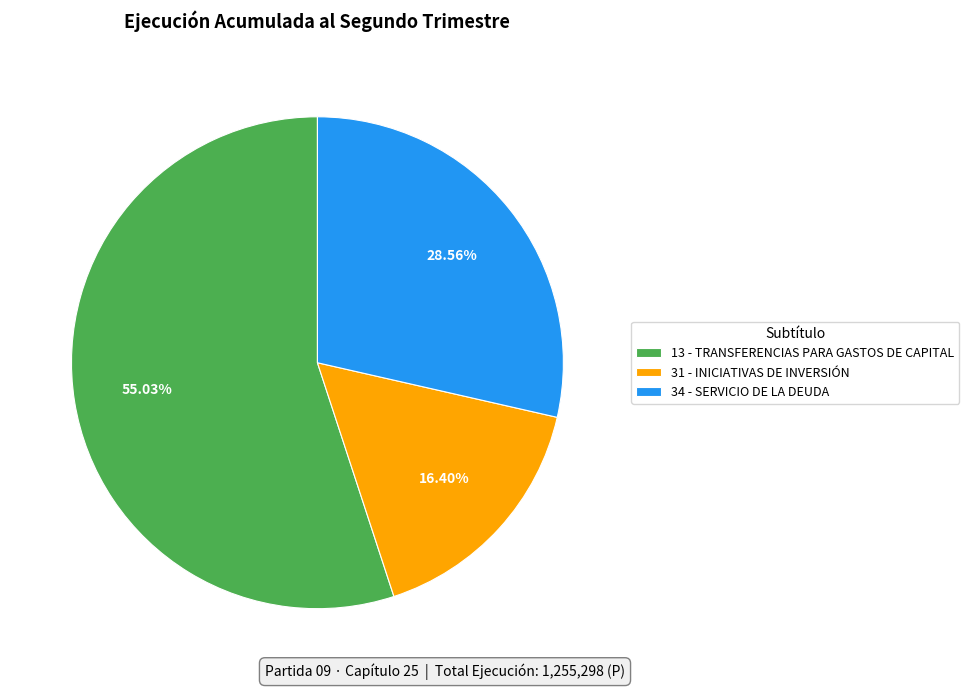

Is it true that 13 - TRANSFERENCIAS PARA GASTOS DE CAPITAL is 50% of the pie?

False